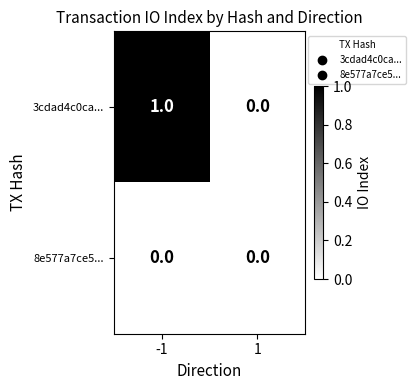

List the series in order of their peak value, lowest first.

8e577a7ce5..., 3cdad4c0ca...